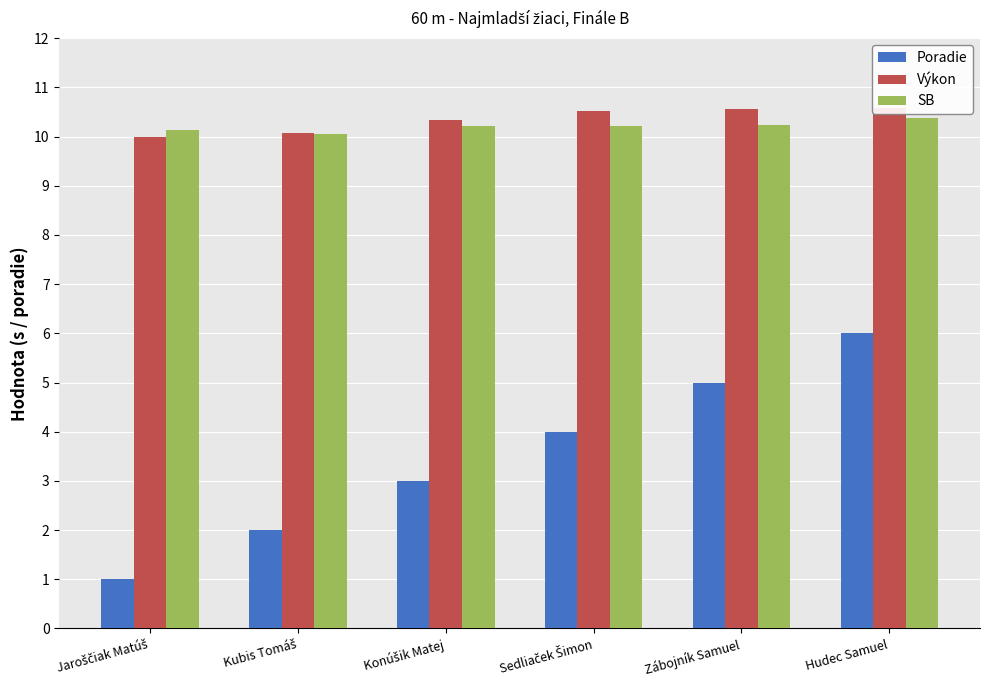

Is it true that SB equals 10.2 at Zábojník Samuel?

True